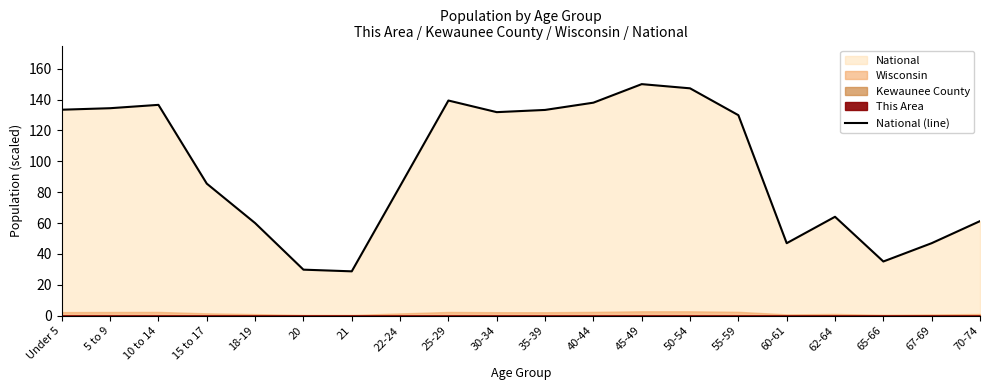

What is the label of the 7th point from the right?

50-54